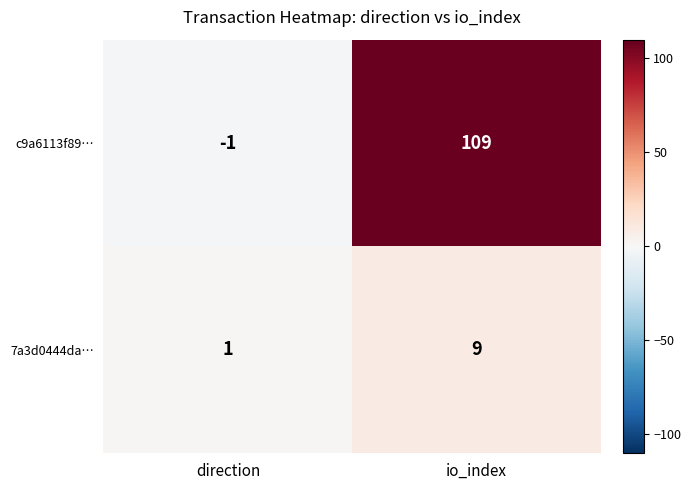

What value does the c9a6113f89… series have at io_index, to the nearest 50?

100